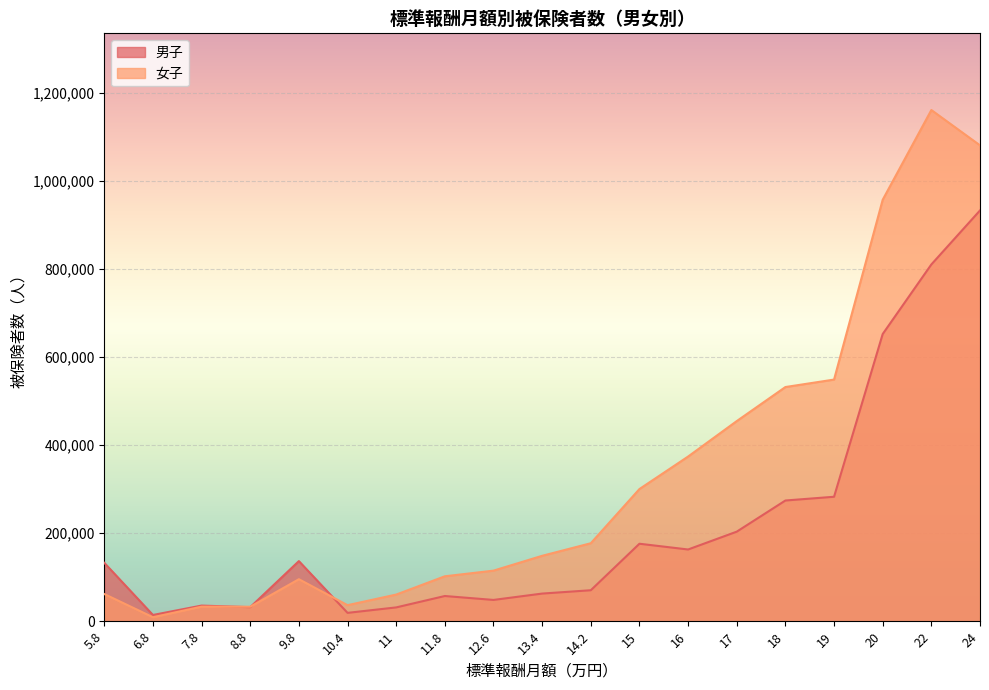

Reading left to right, list all the values displayed in this chart.

男子: 132709	14346	35663	32051	136607	19124	31512	57372	48493	62908	70476	176033	162973	203452	274136	282658	652031	809908	932501
女子: 61885	9244	33255	33066	95507	36594	60663	102139	114959	148614	177146	300169	373928	454414	531687	548627	956763	1160428	1080269